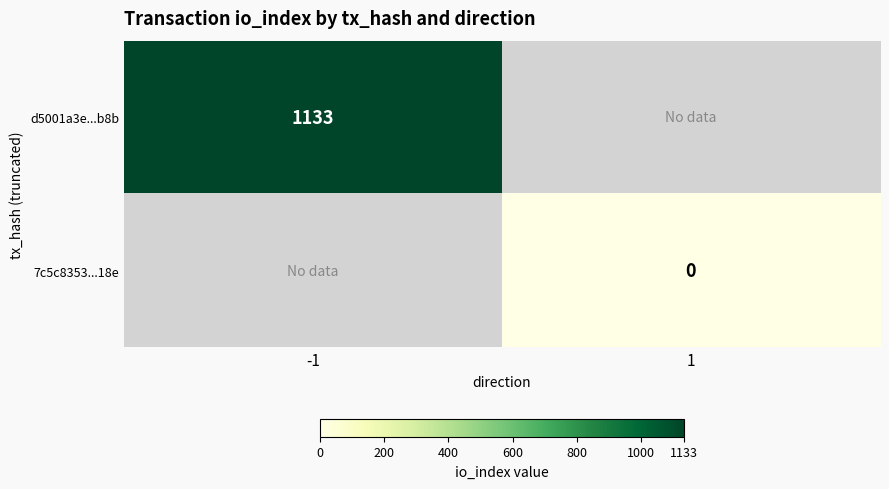

What is the maximum value shown in the chart?

1133